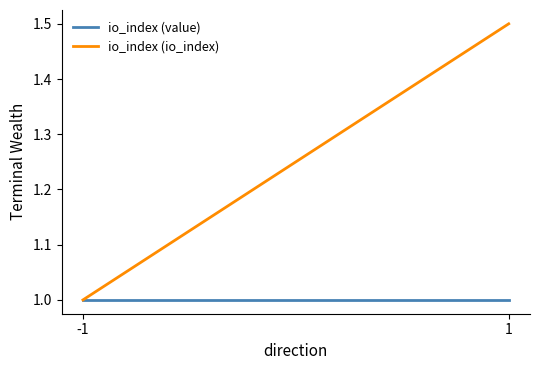

True or false: io_index (io_index) has a value of 1.0 at -1.

True